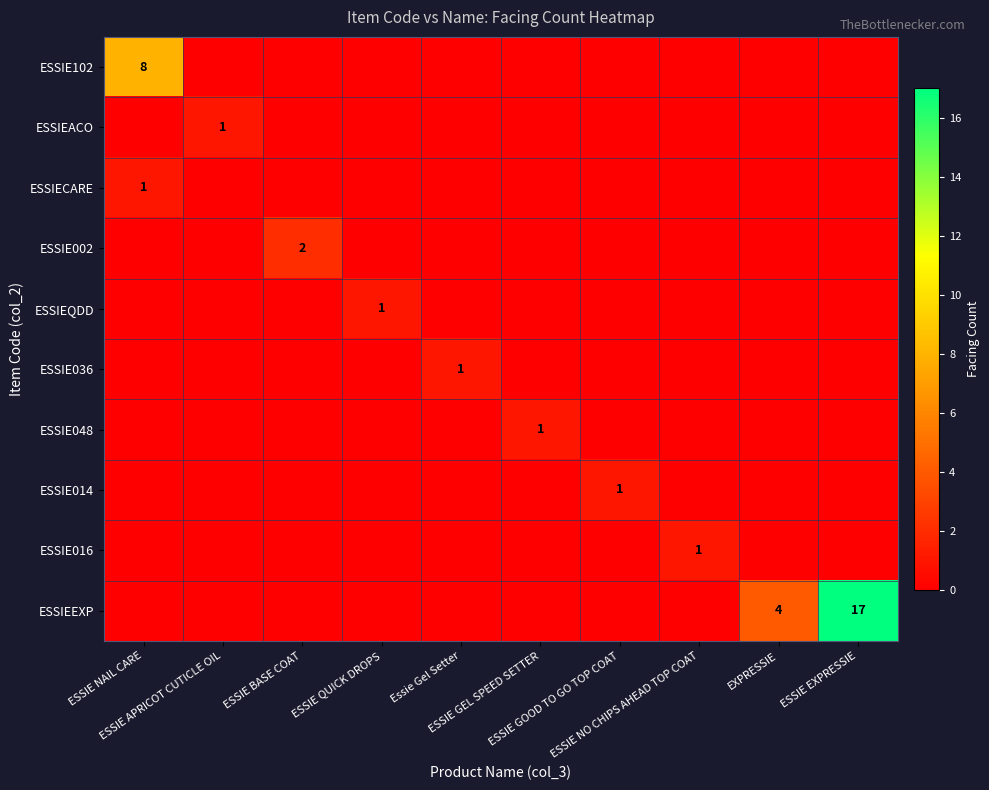

What is the maximum value for ESSIE014?

1